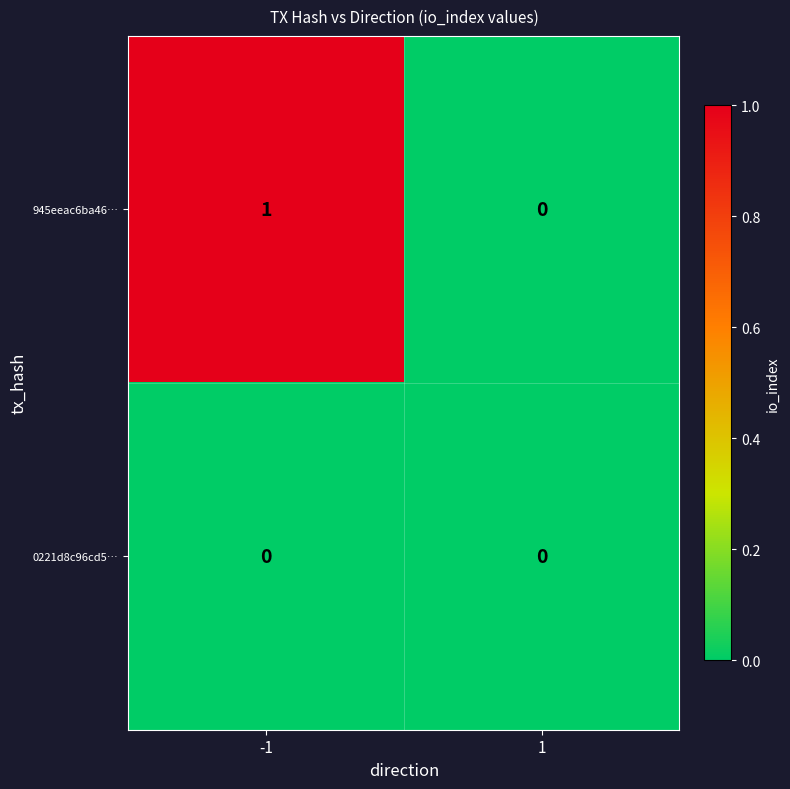

Which series changed the most between -1 and 1?

945eeac6ba46…